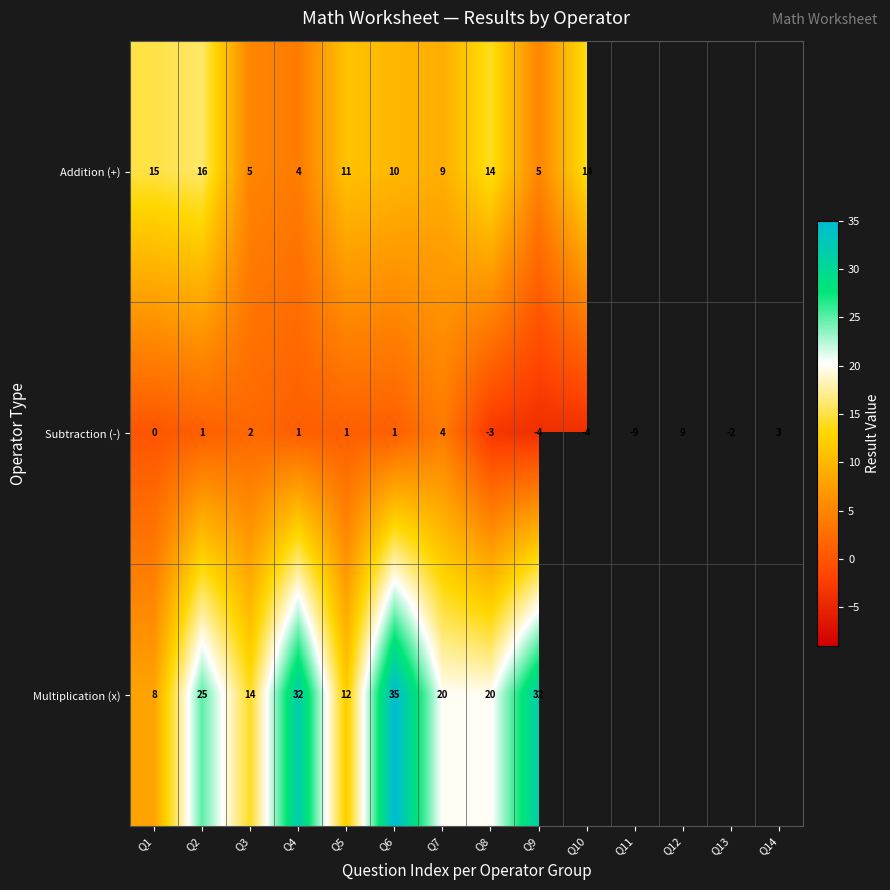

At which label is Subtraction (-) closest to 0?

Q1